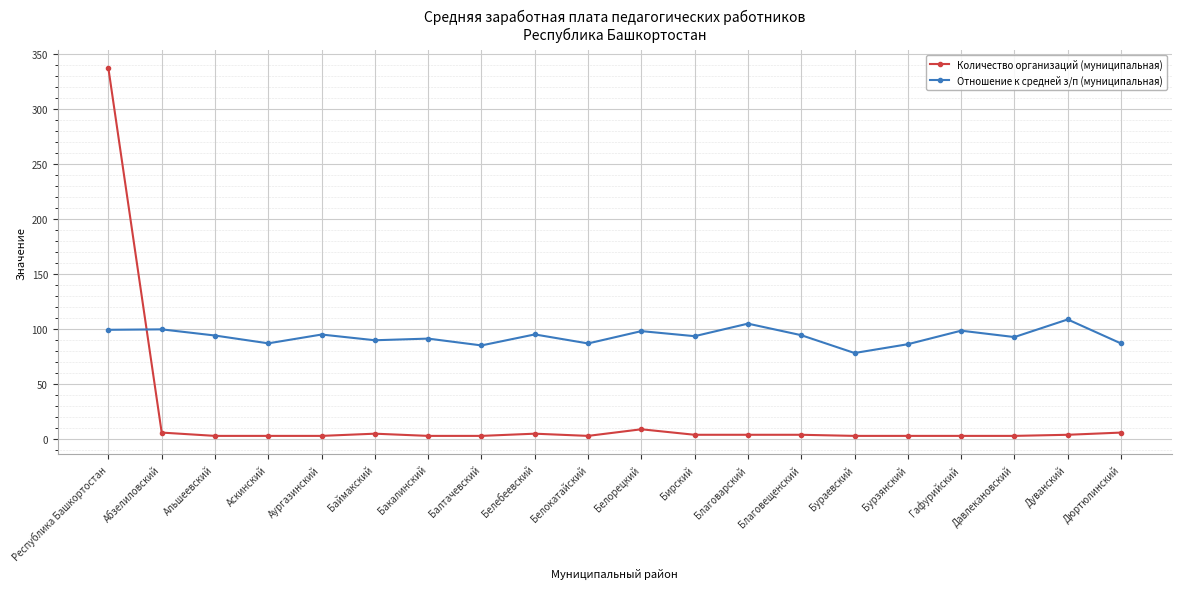

Is it true that Отношение к средней з/п (муниципальная) equals 24.7 at Благоварский?

False